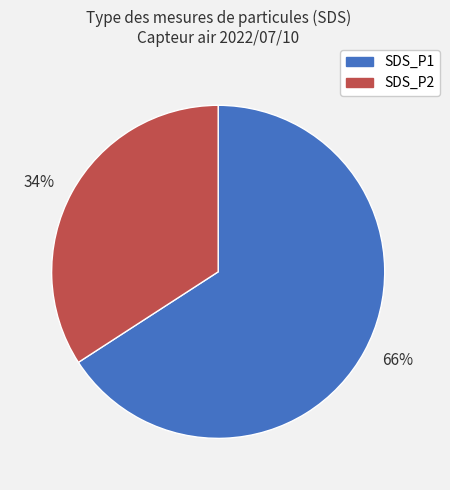

Is the sum of 34% and 66% greater than half?

Yes